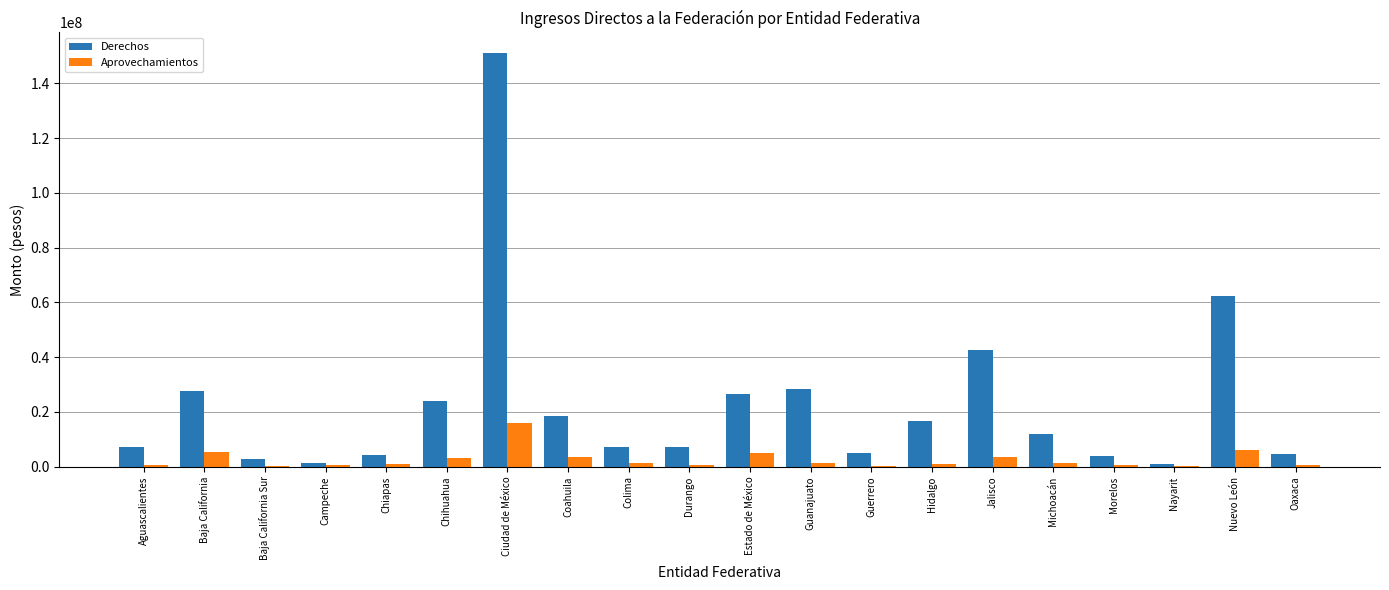

At which label is Derechos closest to 76081332?

Nuevo León